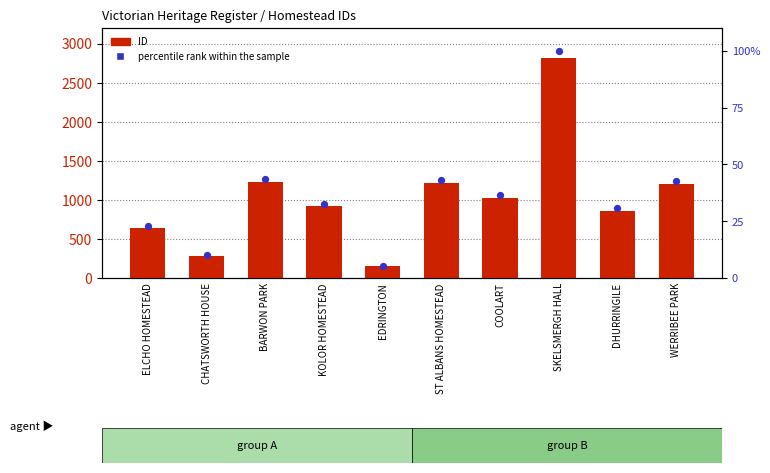

Which series has the largest total across all categories?

ID